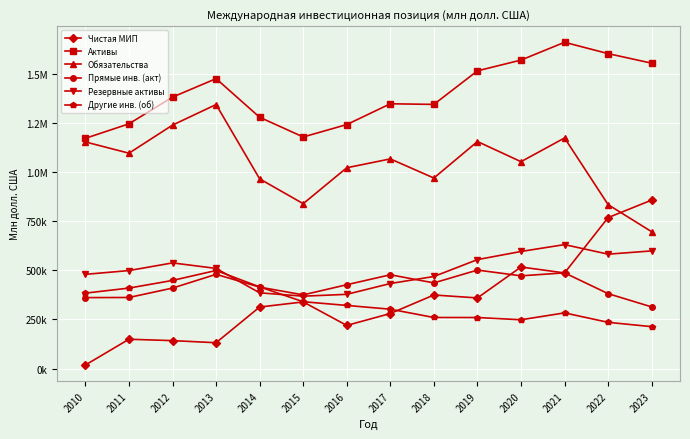

Does the chart display data point markers on the line(s)?

Yes